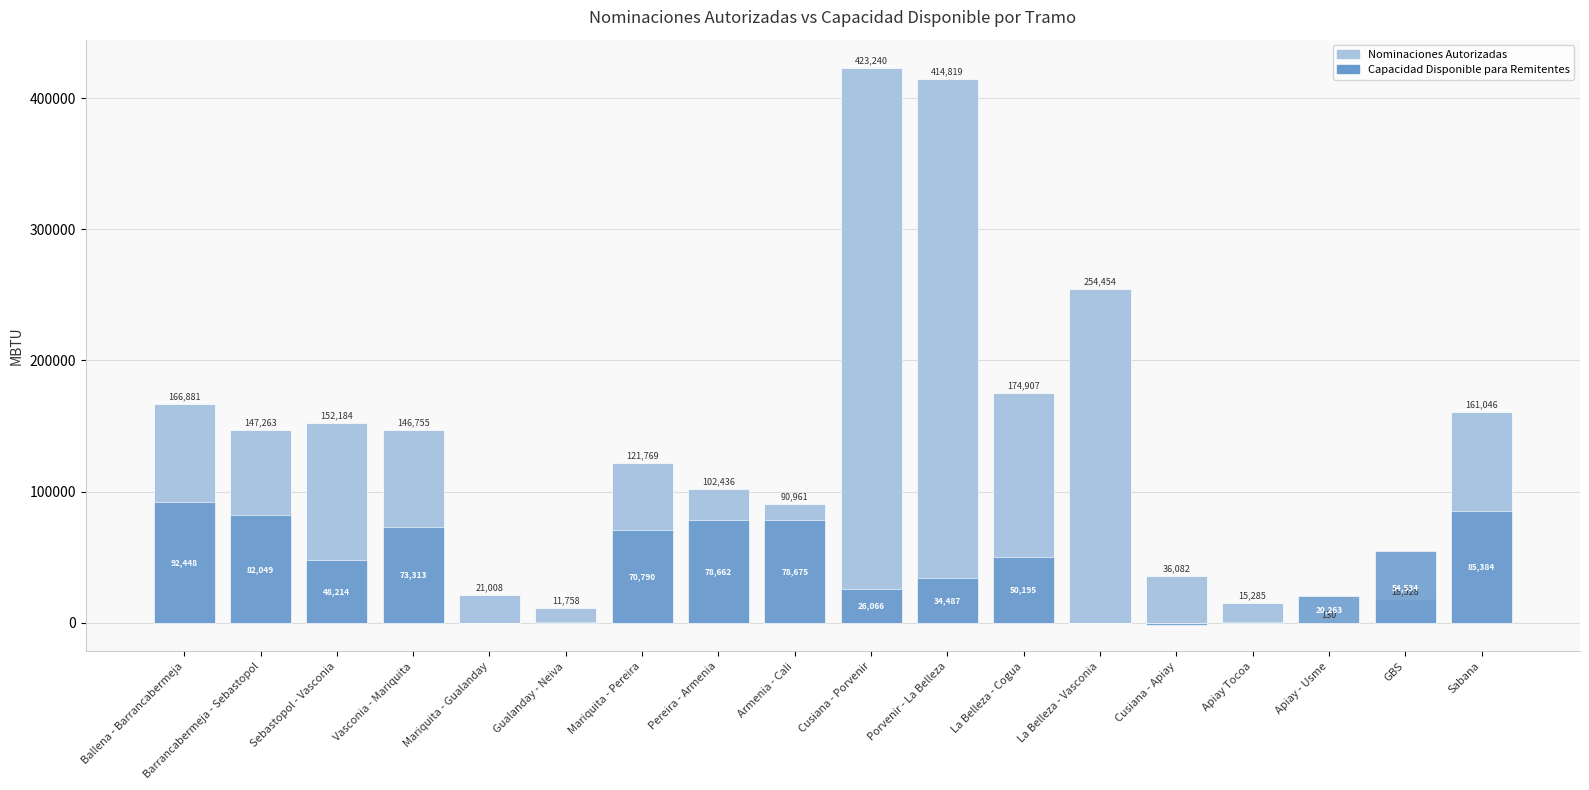

What is the total value across all series at GBS?

73062.7